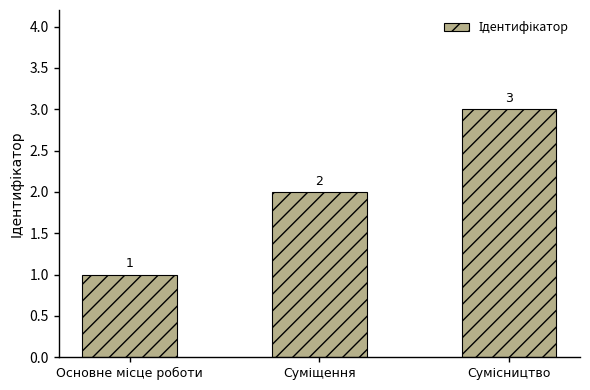

How many bars are there in total?

3